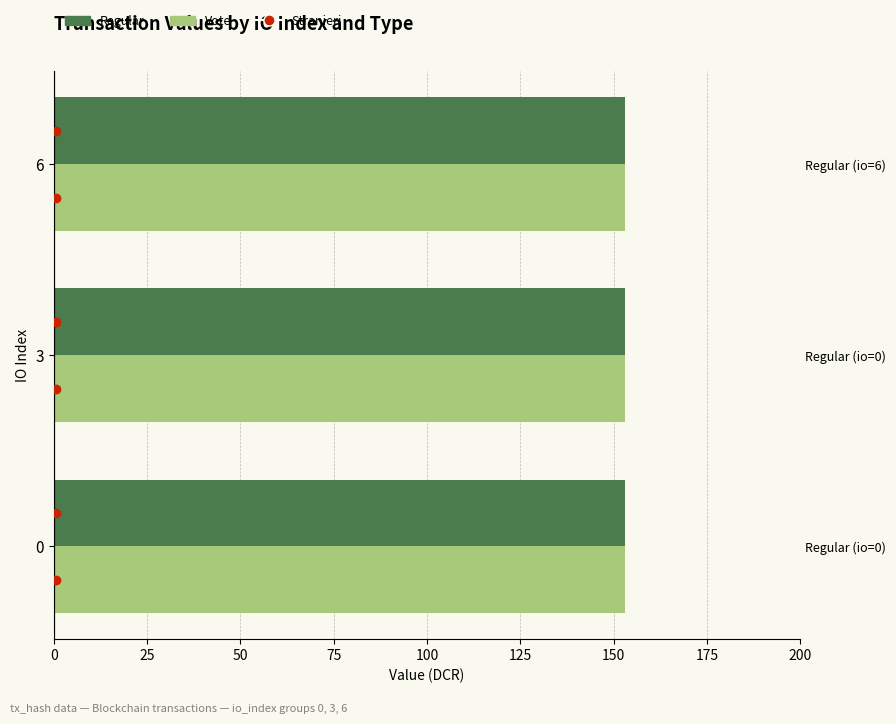

What is the sum of all Vote values?

458.8